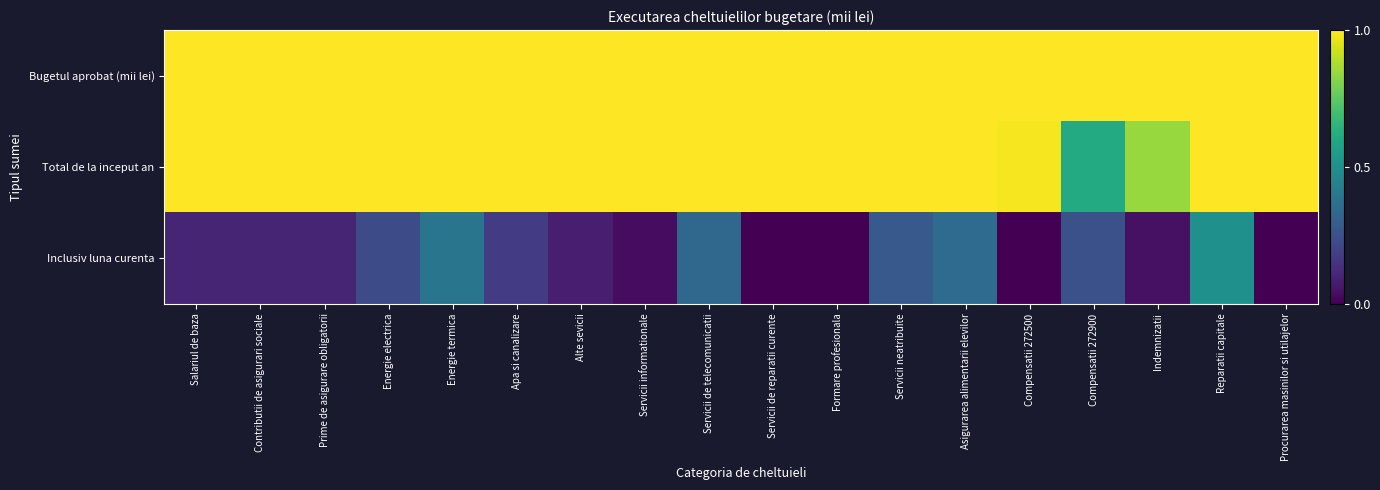

Which series has the largest total across all categories?

Bugetul aprobat (mii lei)